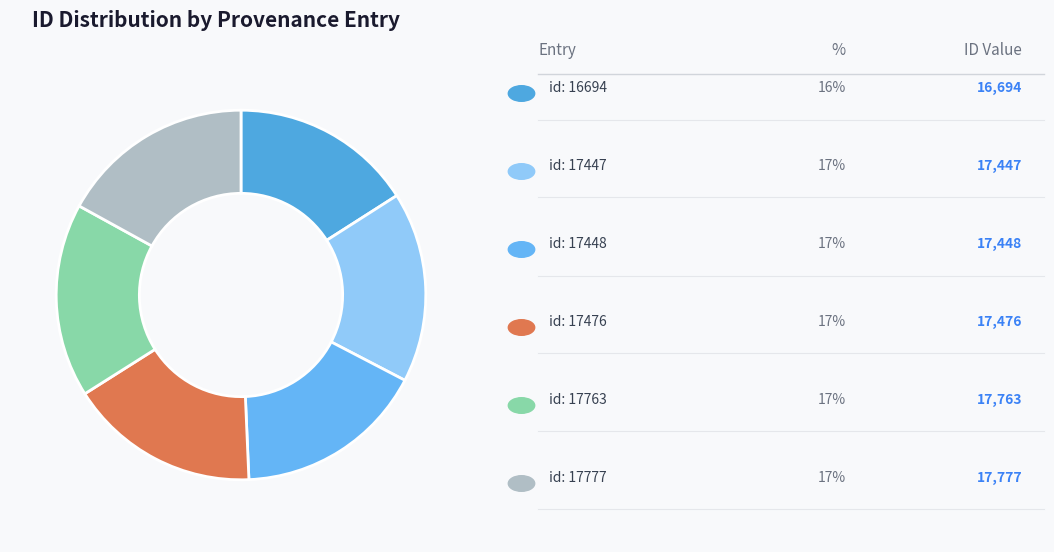

How many slices are in this pie chart?

6